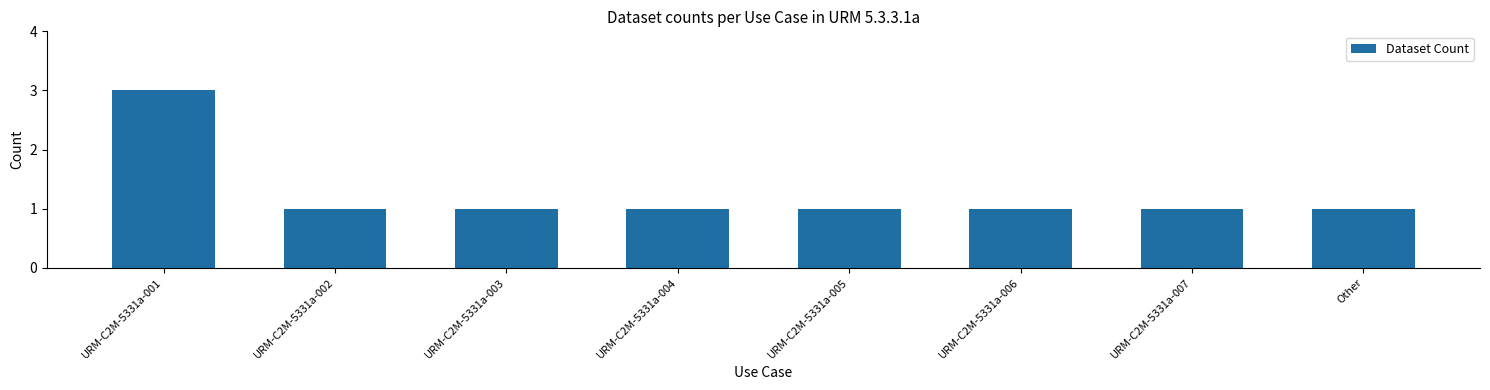

How many bars are there in total?

8